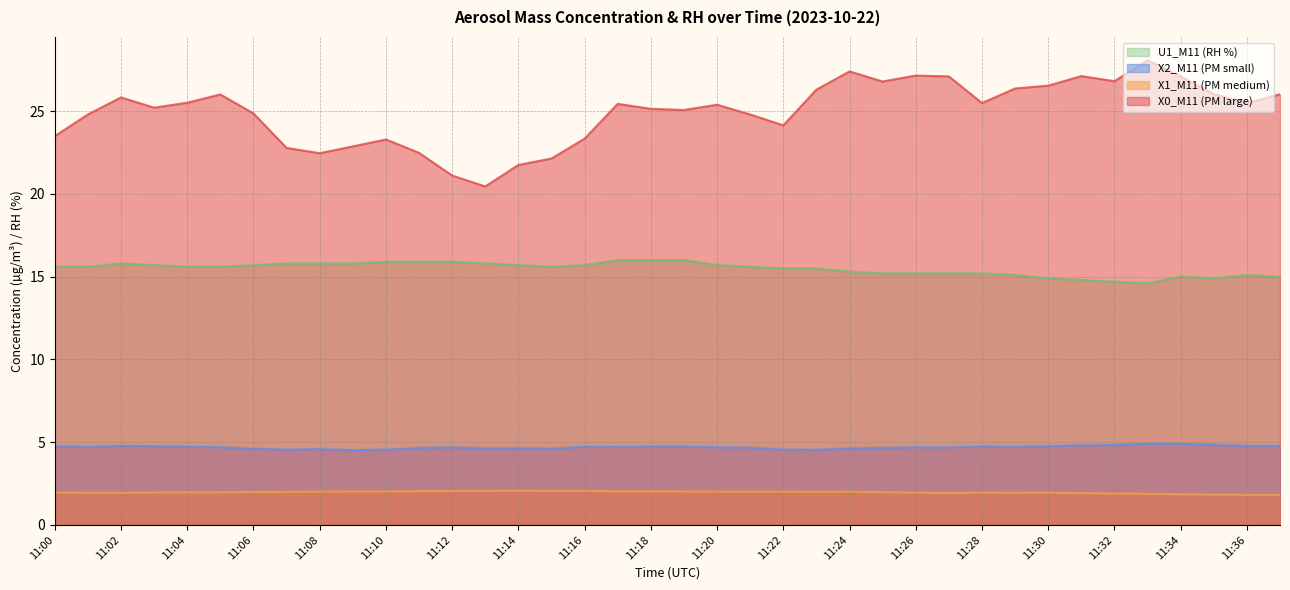

What is the highest value of the X1_M11 (PM medium) series?

2.1